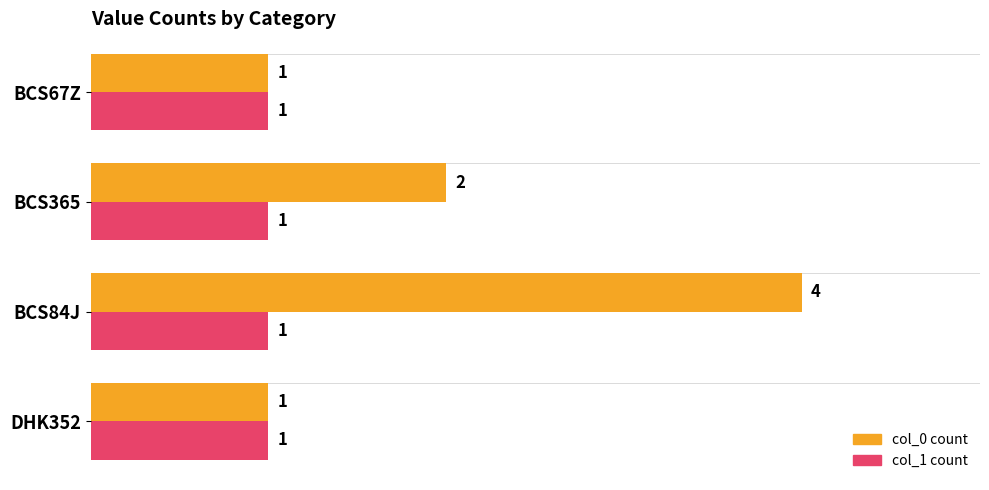

At which label is col_0 count closest to 2?

BCS365